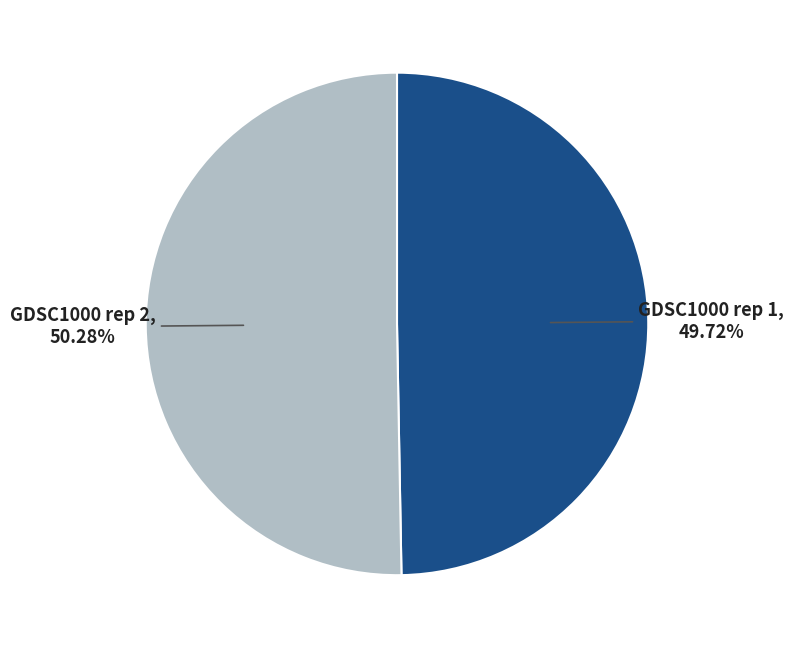

Is there any slice that represents more than half of the pie?

Yes